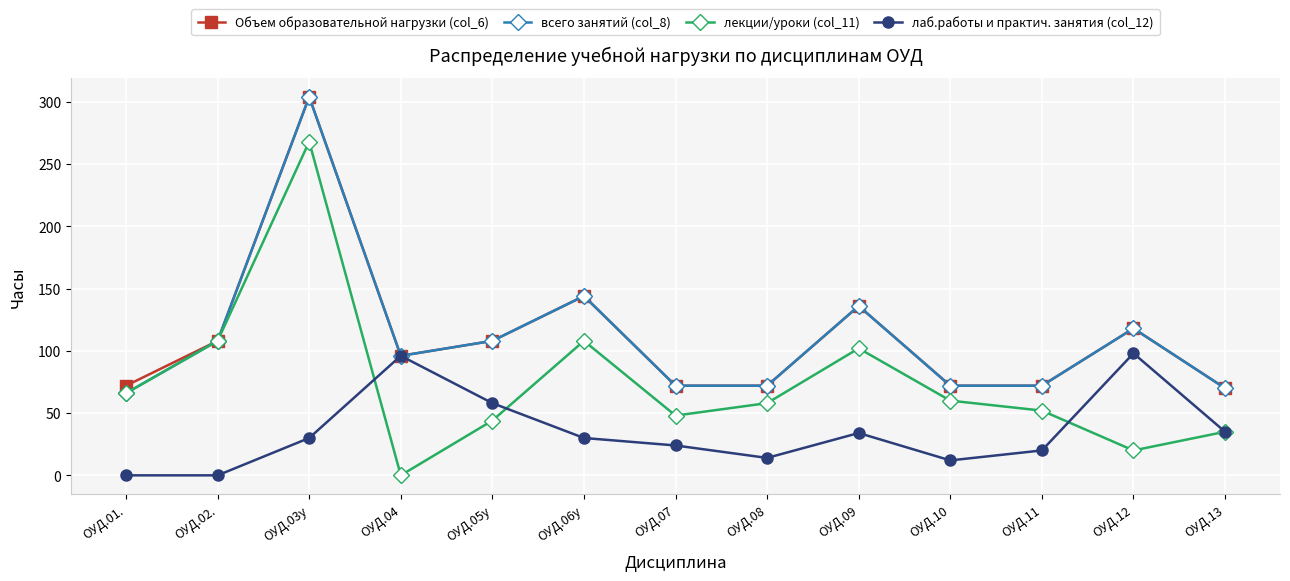

True or false: всего занятий (col_8) has more than 2 points higher than both neighbors.

True